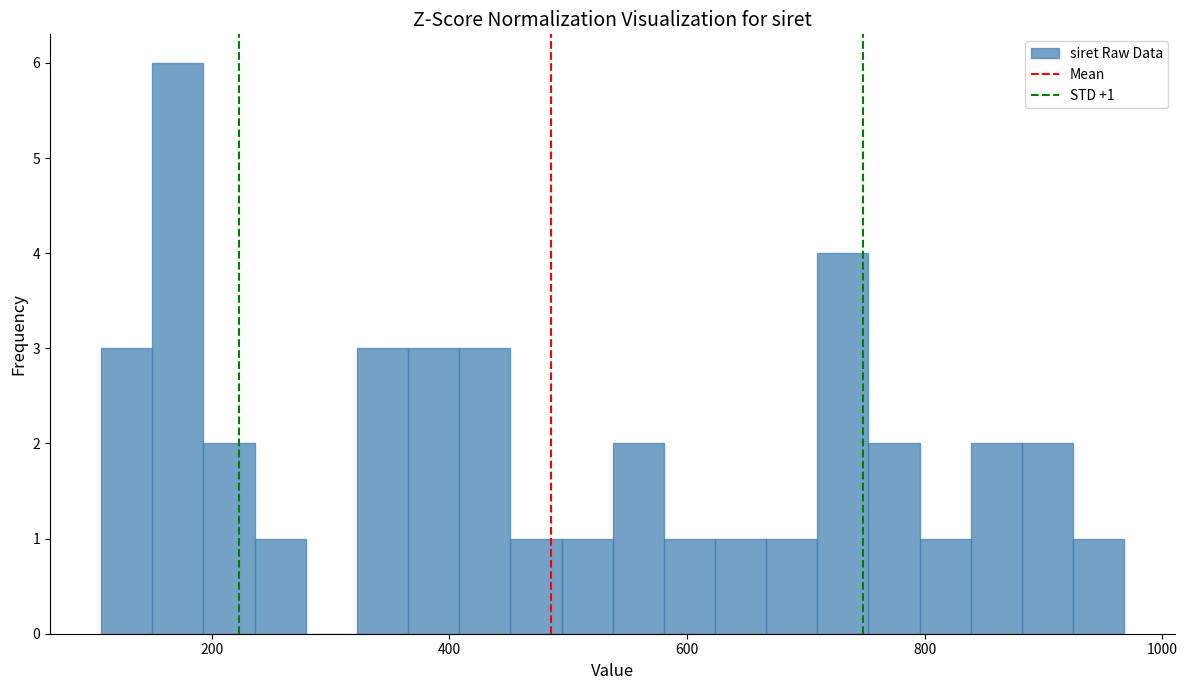

Around what value on the x-axis is the tallest bar? Give the approximate position of its centre, as read against the axis.

180